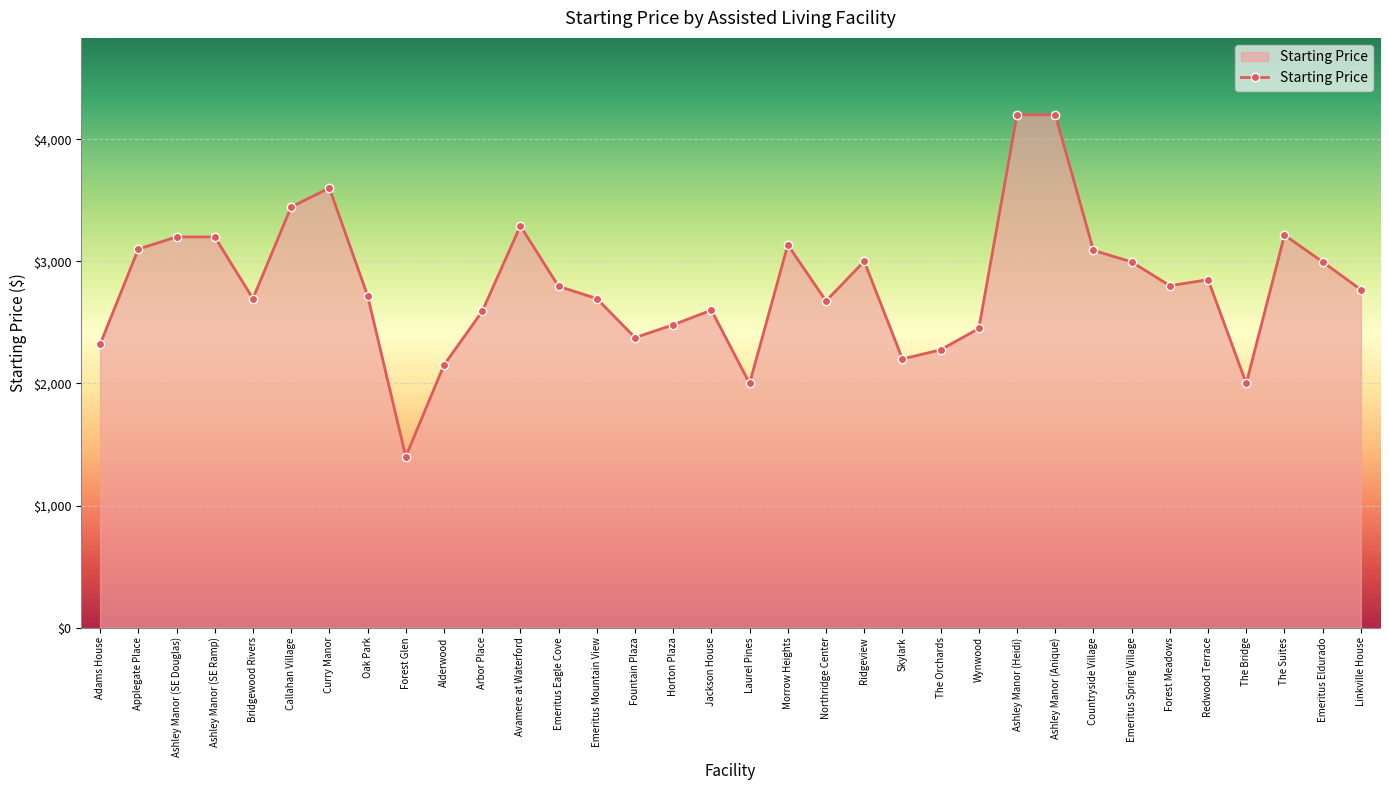

How many interior local valleys (lower than both neighbors) does the data have?

8